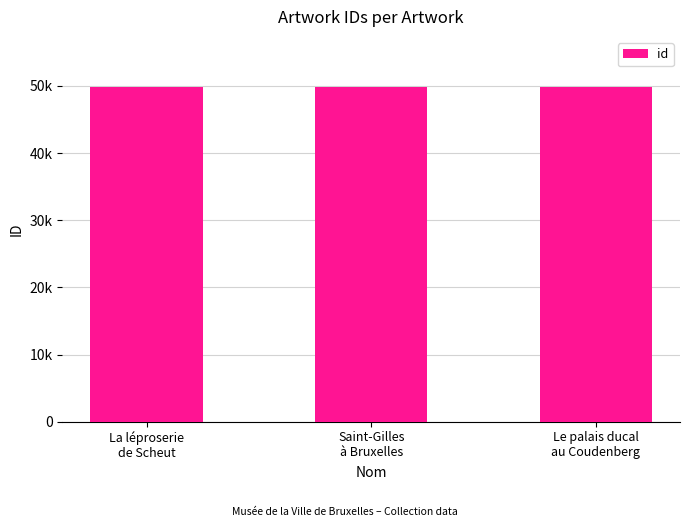

Where does the data first go above 49775?

Le palais ducal
au Coudenberg